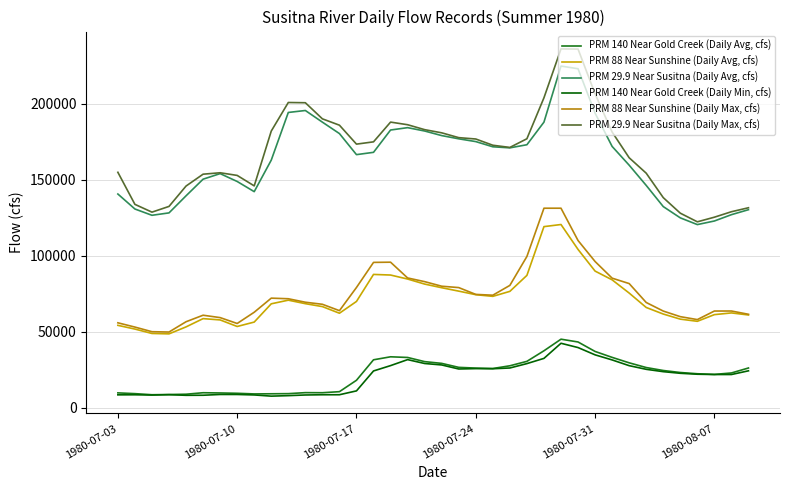

What is the value of the PRM 88 Near Sunshine (Daily Max, cfs) point at the 28th from the left?

110033